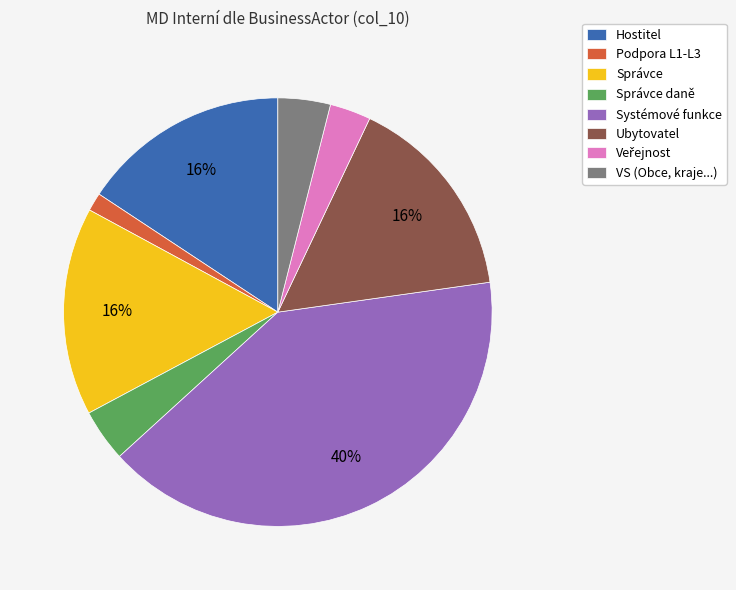

To the nearest percent, what portion does Podpora L1-L3 represent?

1%